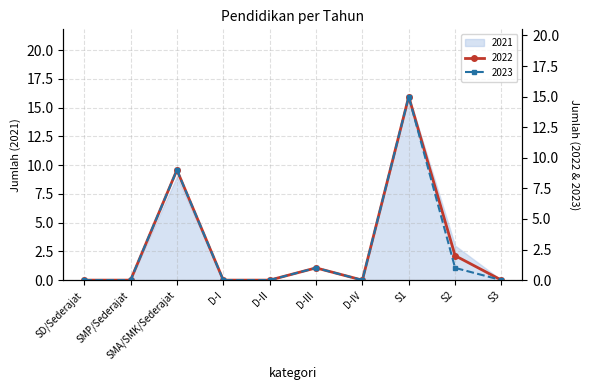

At which label does 2021 reach its peak?

S1